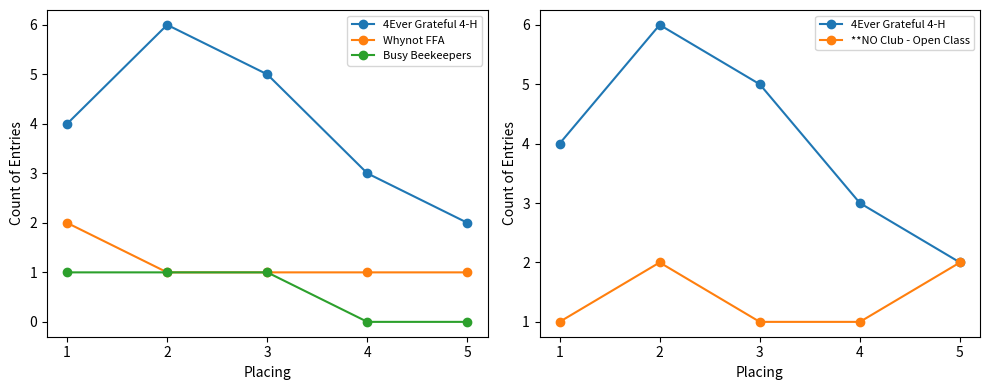

The **NO Club - Open Class series shows 0 at 1. True or false?

False